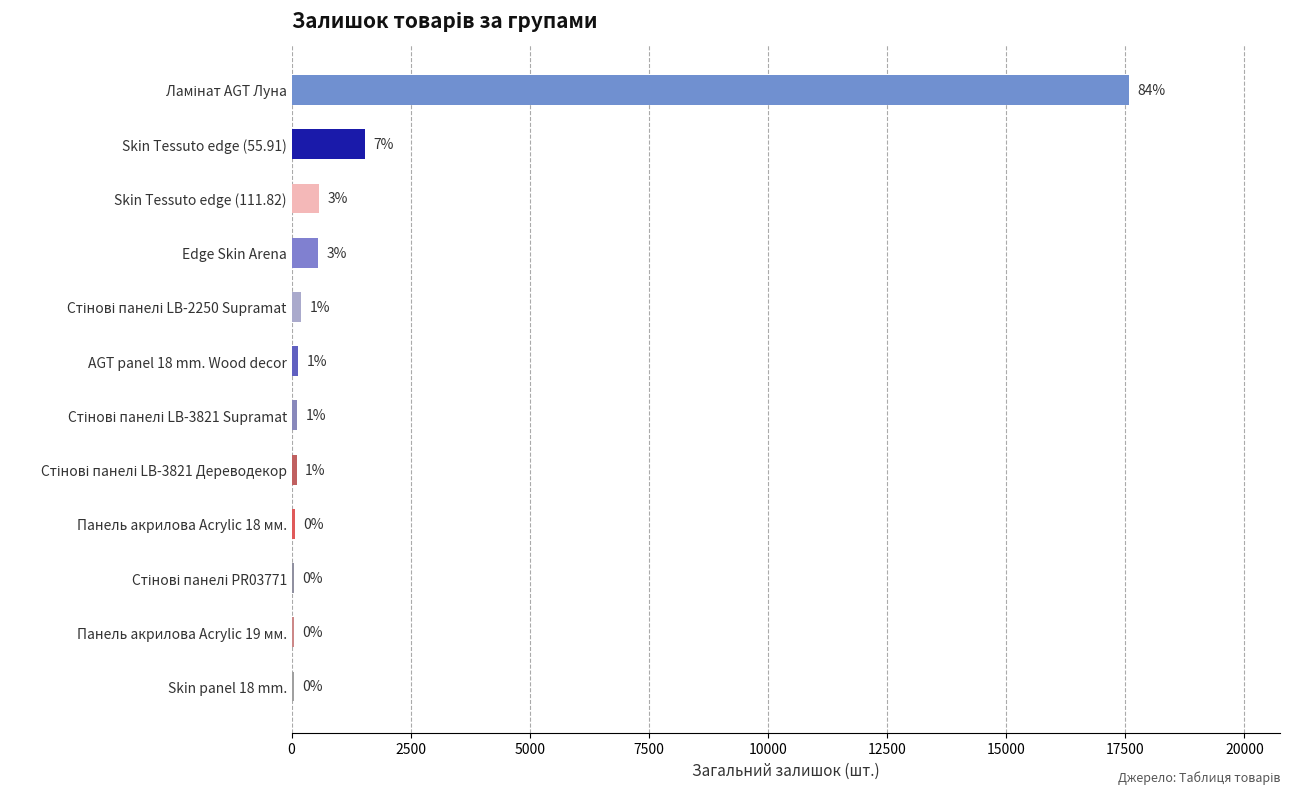

Are the bars horizontal?

Yes